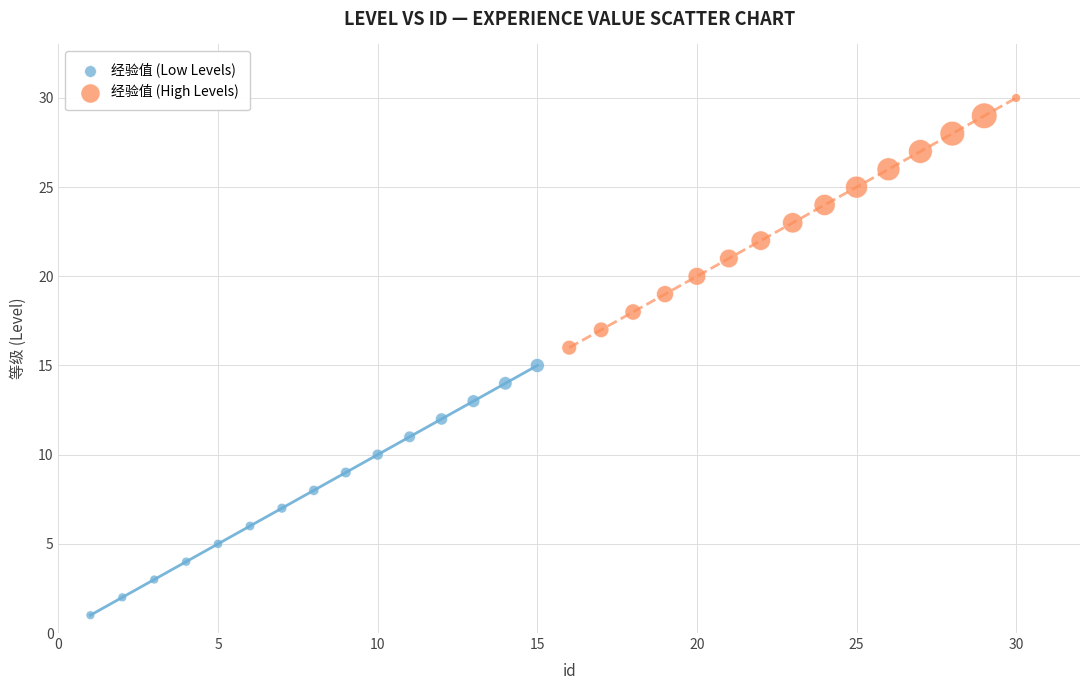

Which series reaches the maximum Y coordinate?

经验值 (High Levels)